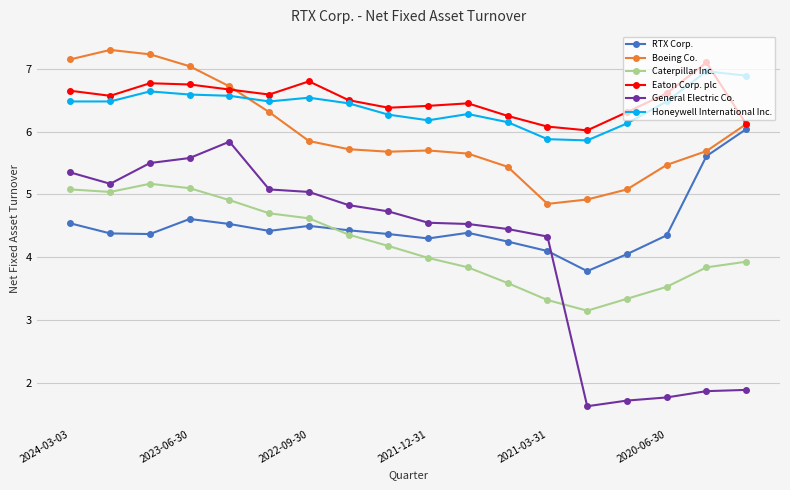

Which series has the widest spread of values?

General Electric Co.